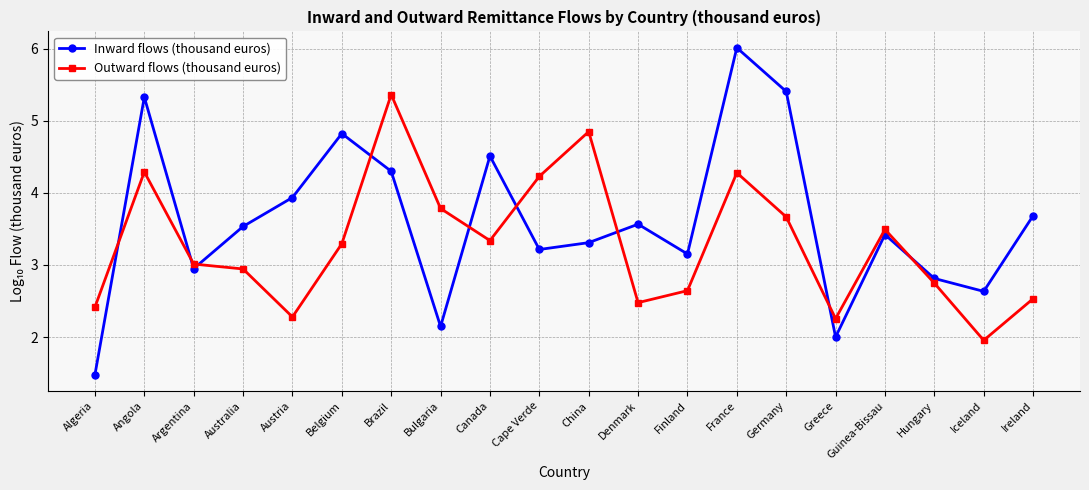

List the series in order of their overall mean, lowest first.

Outward flows (thousand euros), Inward flows (thousand euros)